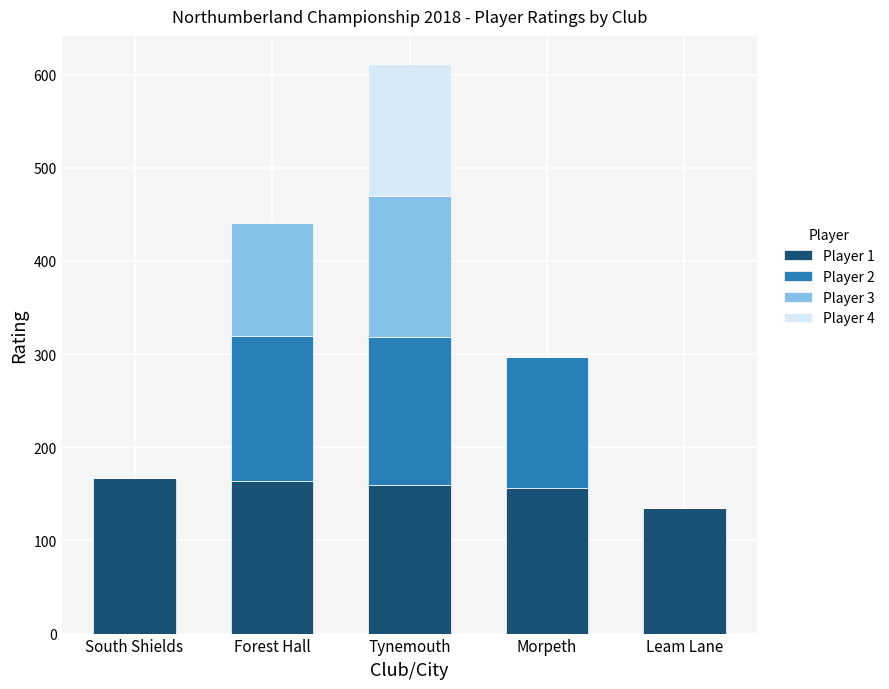

What is the total value across all series at Tynemouth?

611